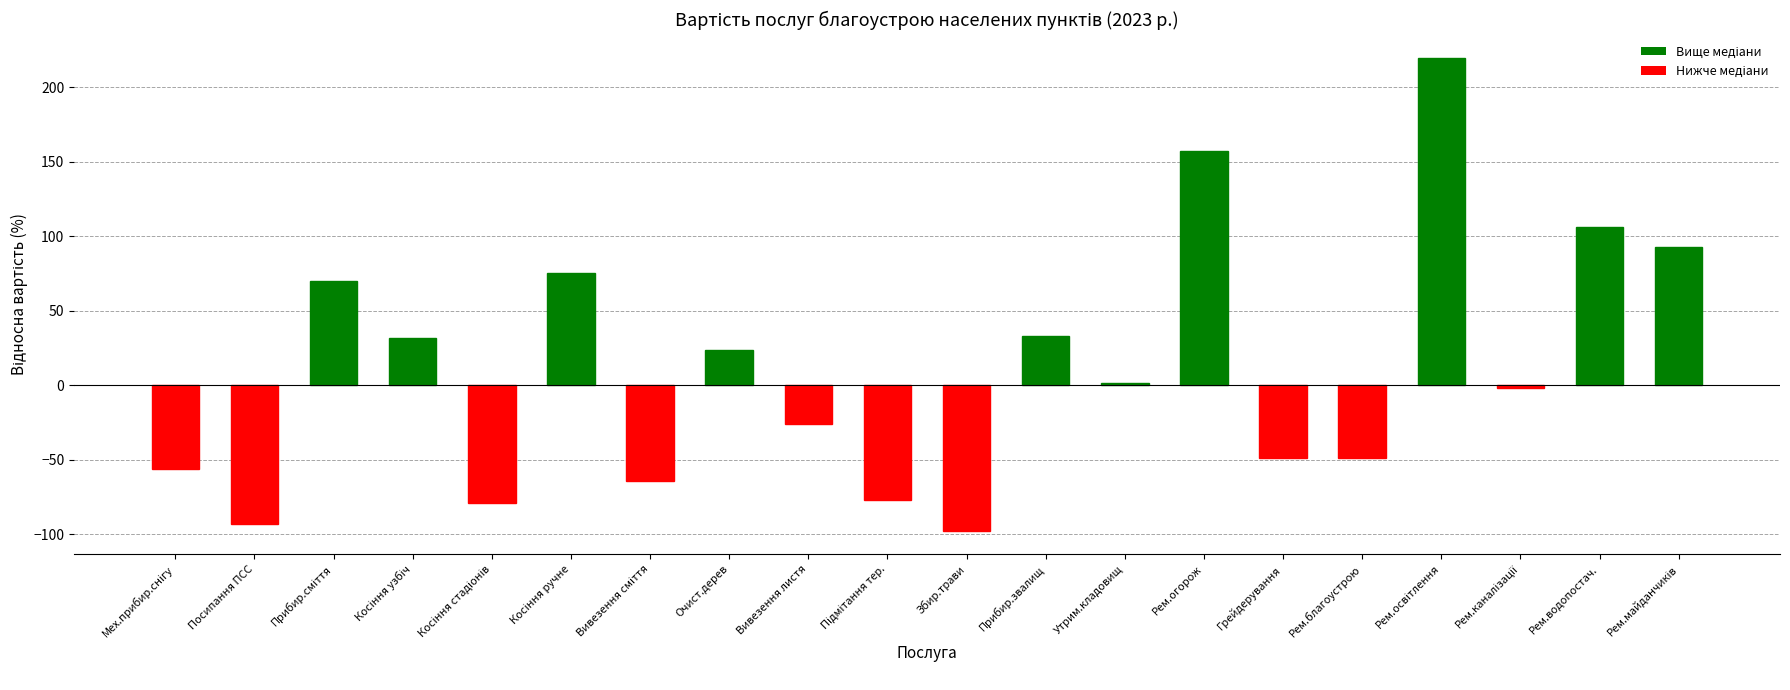

The value at Посипання ПСС is -126.5. True or false?

False